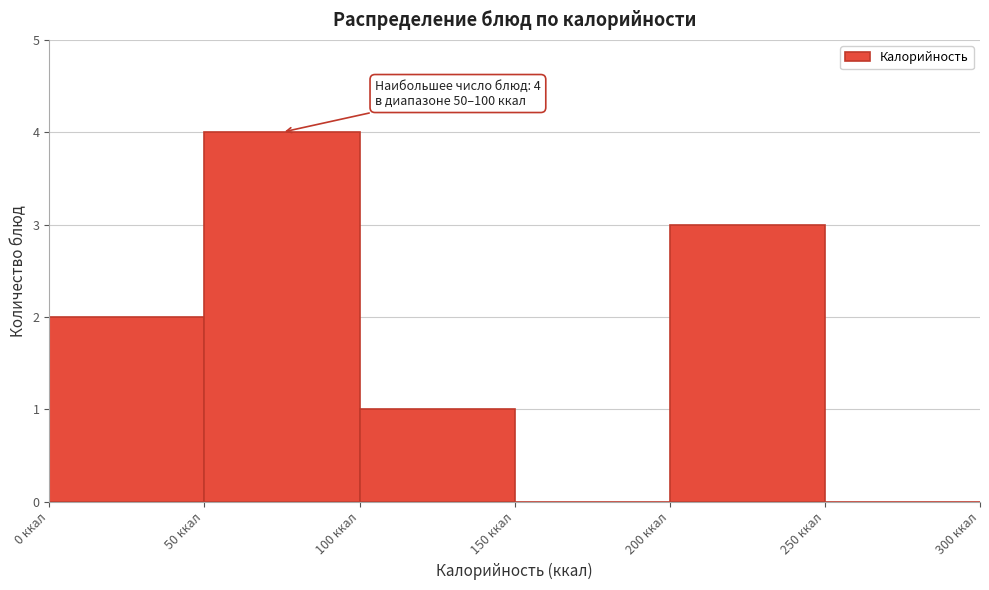

Over which range of the x-axis is the bar tallest?

50 to 100